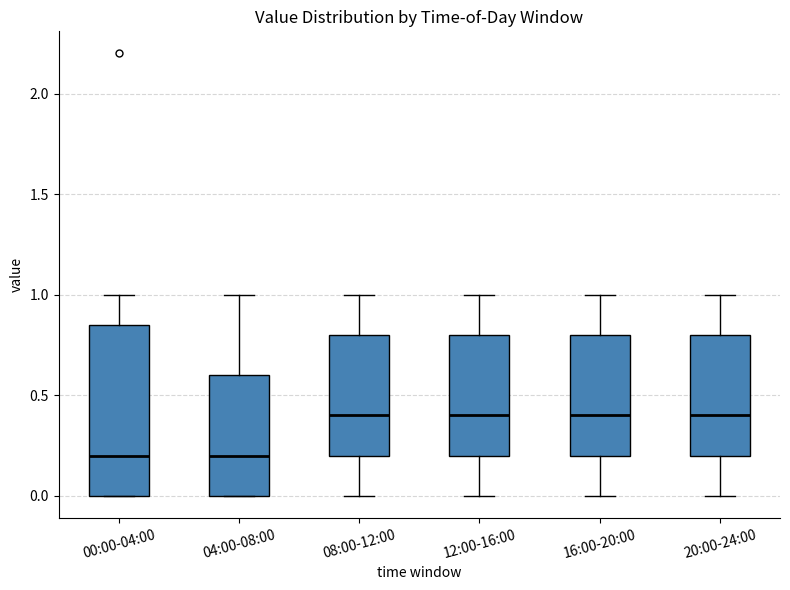

Where is the upper edge of the box for 04:00-08:00 on the y-axis? The values are not printed on the chart, so give them approximately, as read against the axis.

0.60